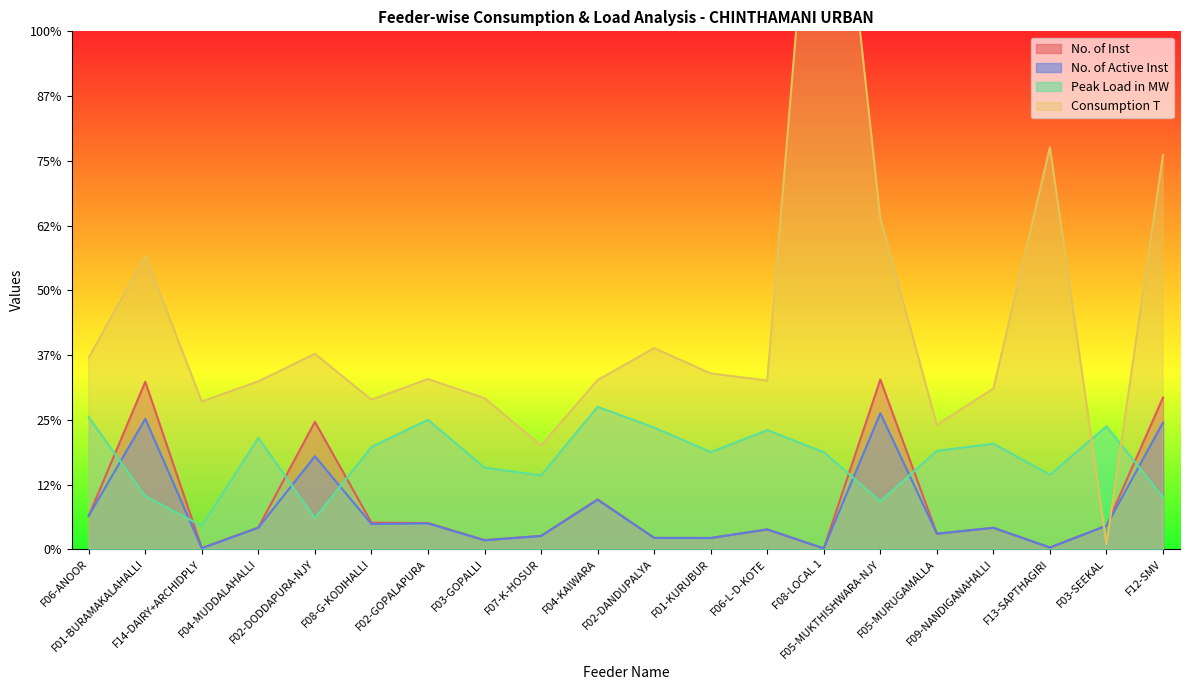

How many interior local valleys does the No. of Active Inst series have?

7